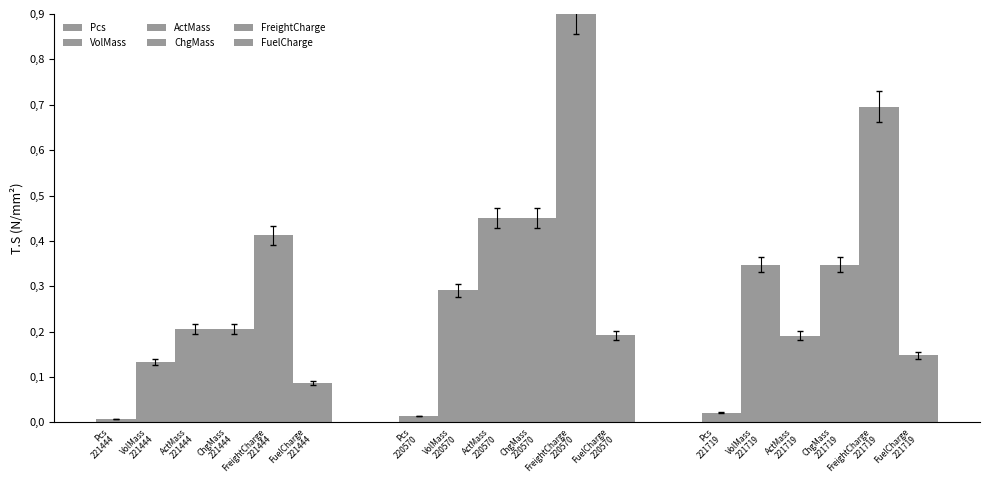

How many ActMass values are between 0 and 1?

3